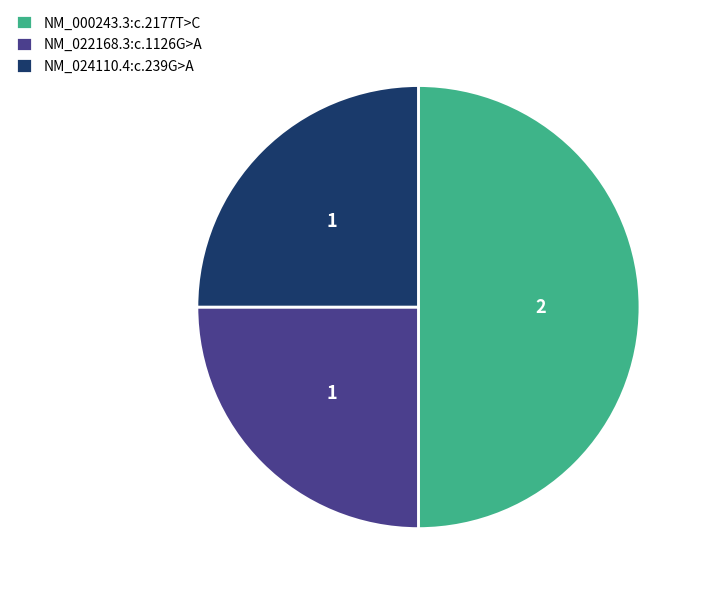

What is the ratio of the value at NM_024110.4:c.239G>A to the value at NM_000243.3:c.2177T>C?

0.5